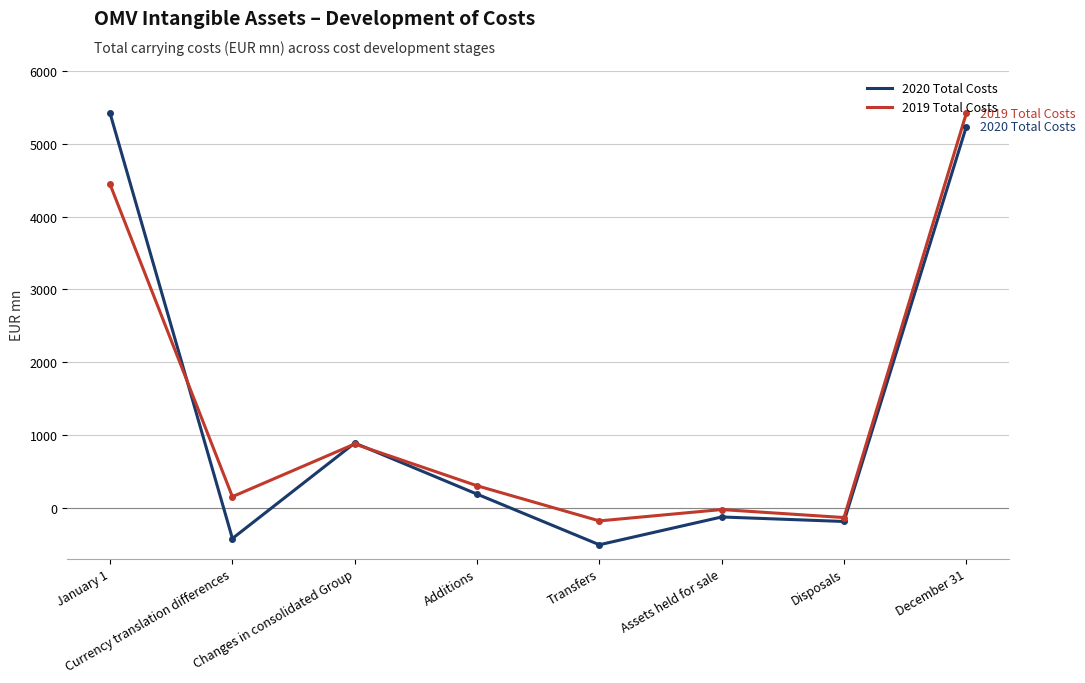

How many interior local peaks does the 2020 Total Costs series have?

2